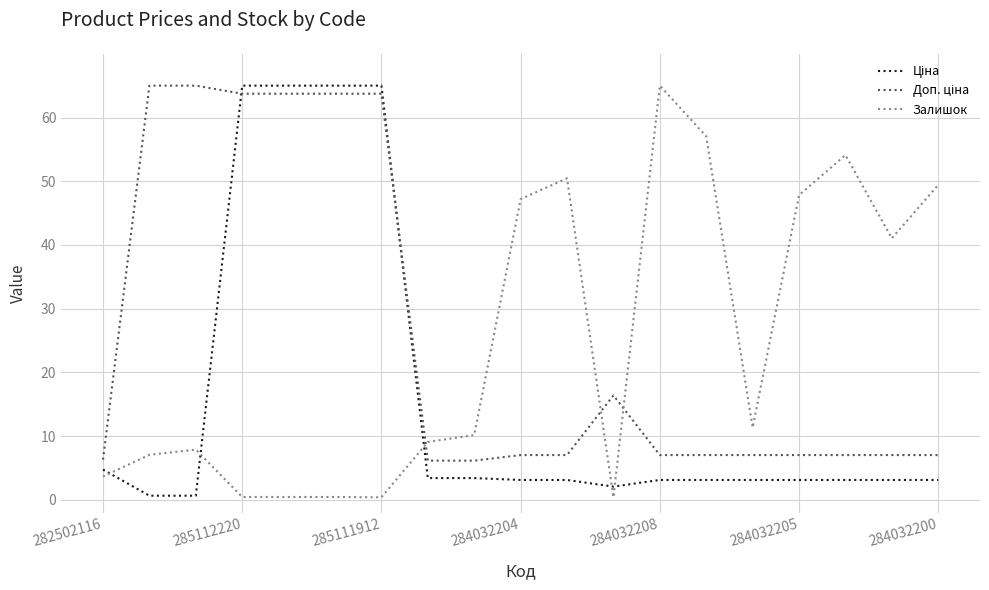

What is the difference between the maximum and minimum values in the Залишок series?

64.6